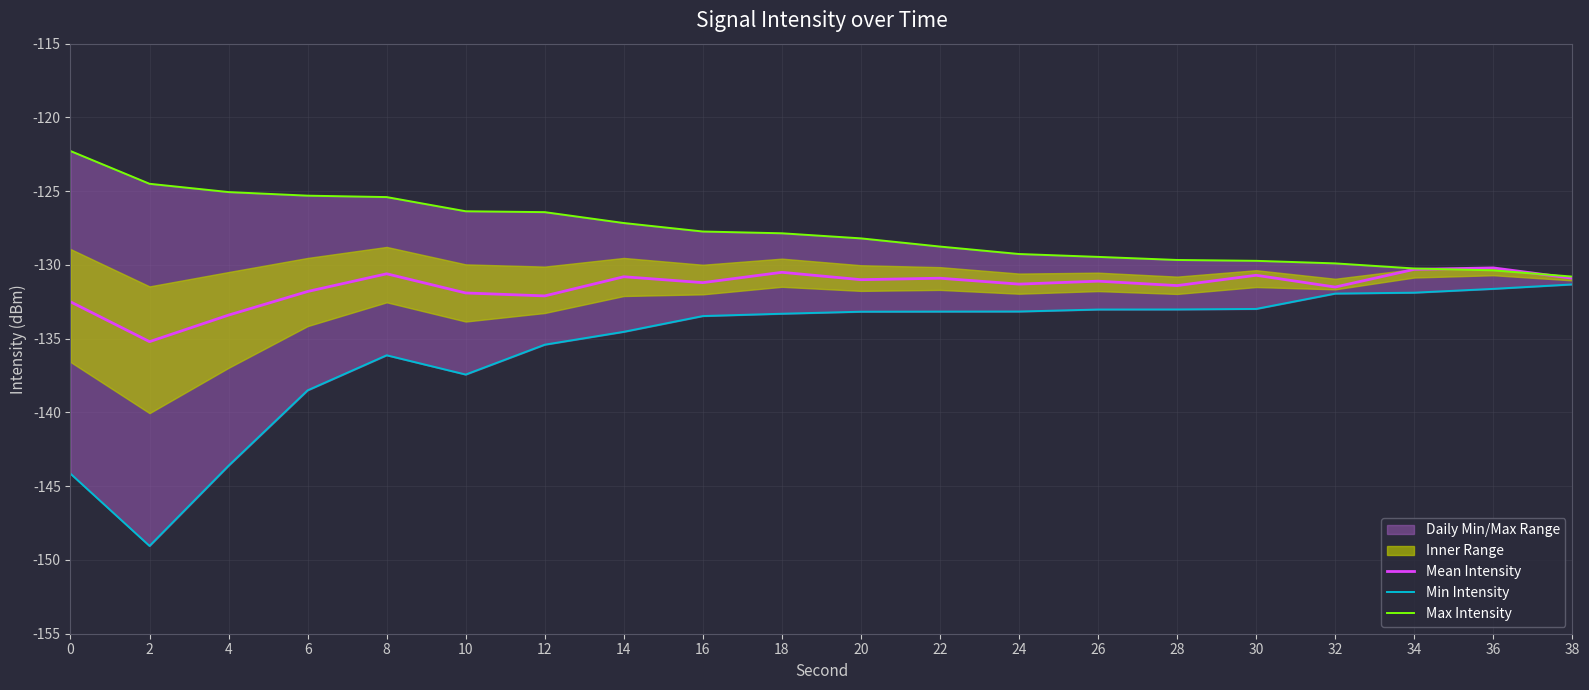

After their last crossing, which series has the higher values: Mean Intensity or Max Intensity?

Max Intensity